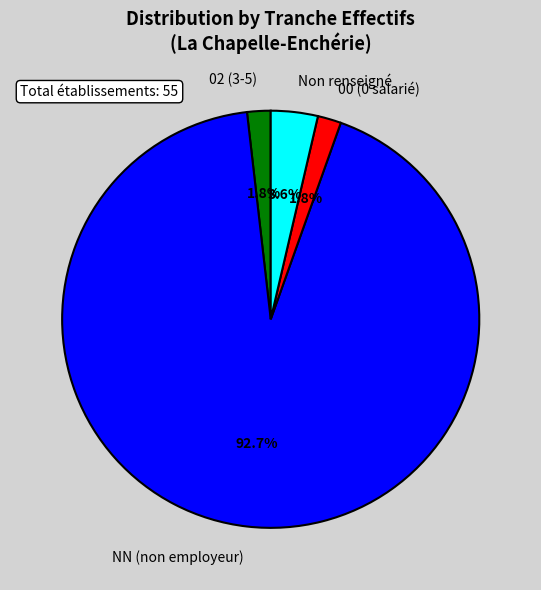

Is there any slice that represents more than half of the pie?

Yes